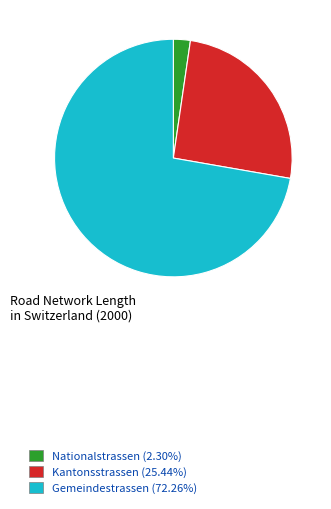

True or false: Gemeindestrassen accounts for 61% of the total.

False